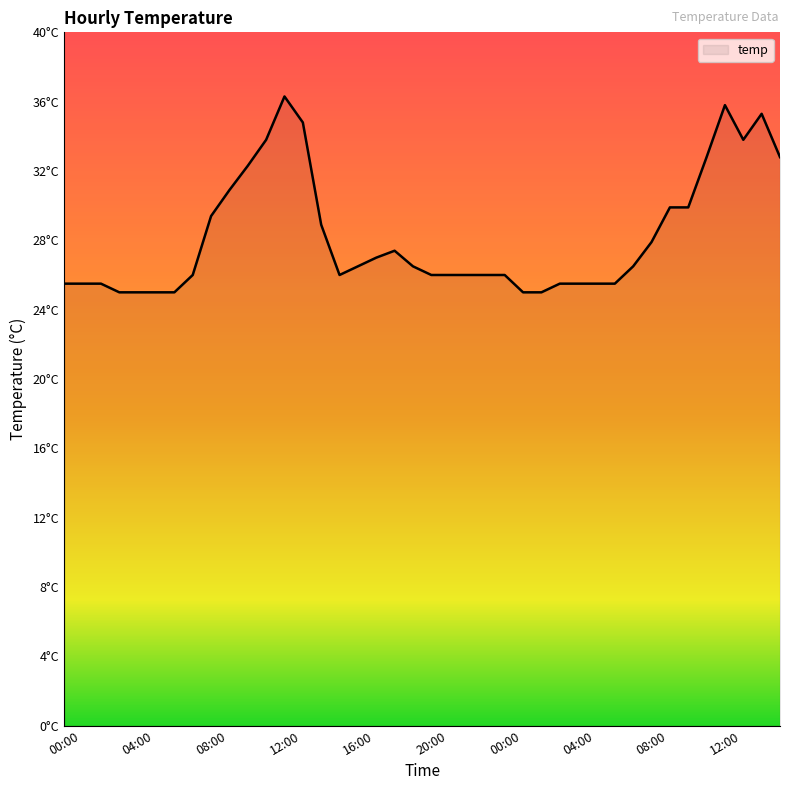

List the labels in order of value, largest first.

12:00, 12:00, 14:00, 13:00, 11:00, 13:00, 11:00, 15:00, 10:00, 09:00, 09:00, 10:00, 08:00, 14:00, 08:00, 18:00, 17:00, 16:00, 19:00, 07:00, 07:00, 15:00, 20:00, 21:00, 22:00, 23:00, 00:00, 00:00, 01:00, 02:00, 03:00, 04:00, 05:00, 06:00, 03:00, 04:00, 05:00, 06:00, 01:00, 02:00